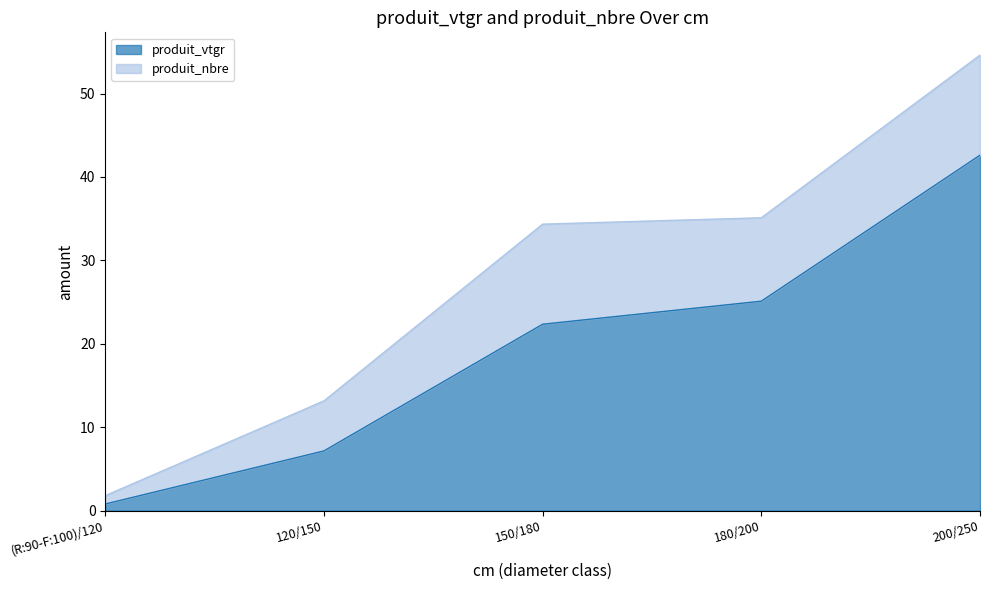

What is the sum of the values at (R:90-F:100)/120 and 200/250?

43.4